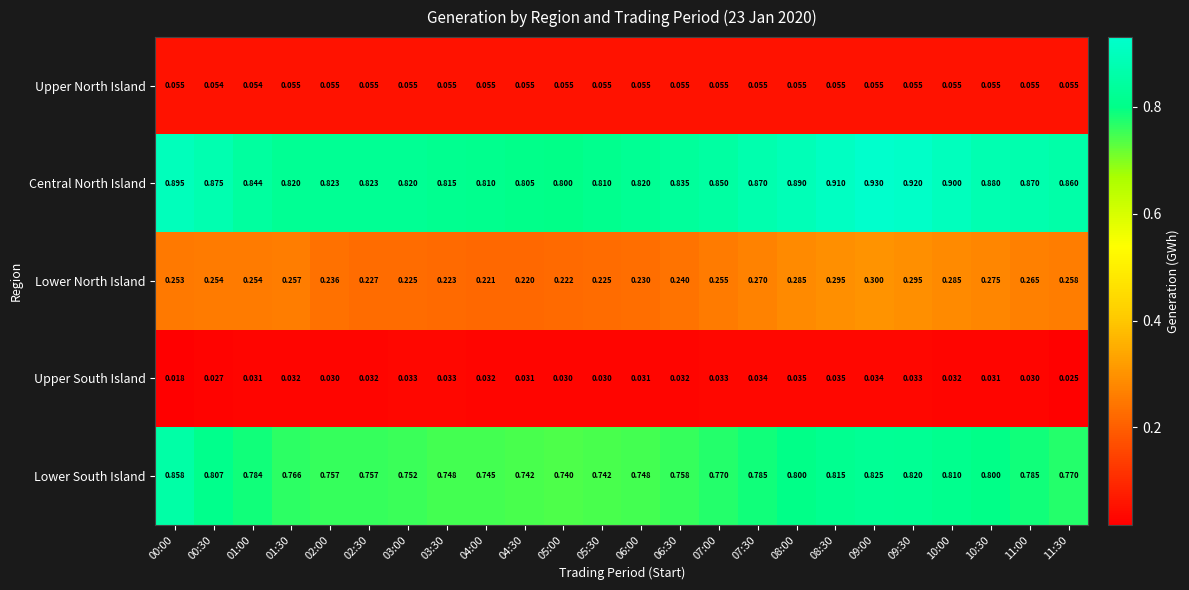

Which category has the highest value across all series?

09:00